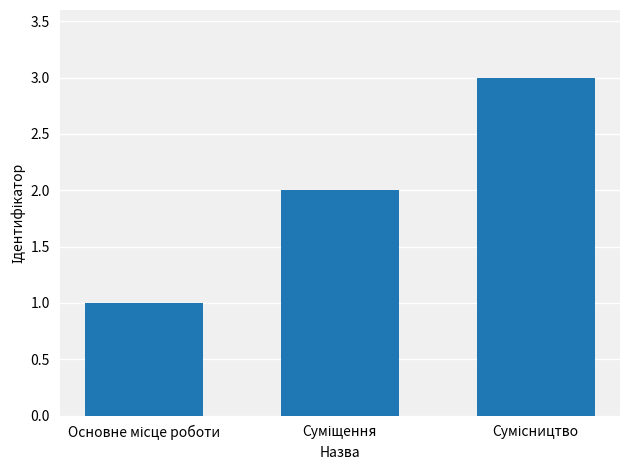

What is the sum of all values?

6